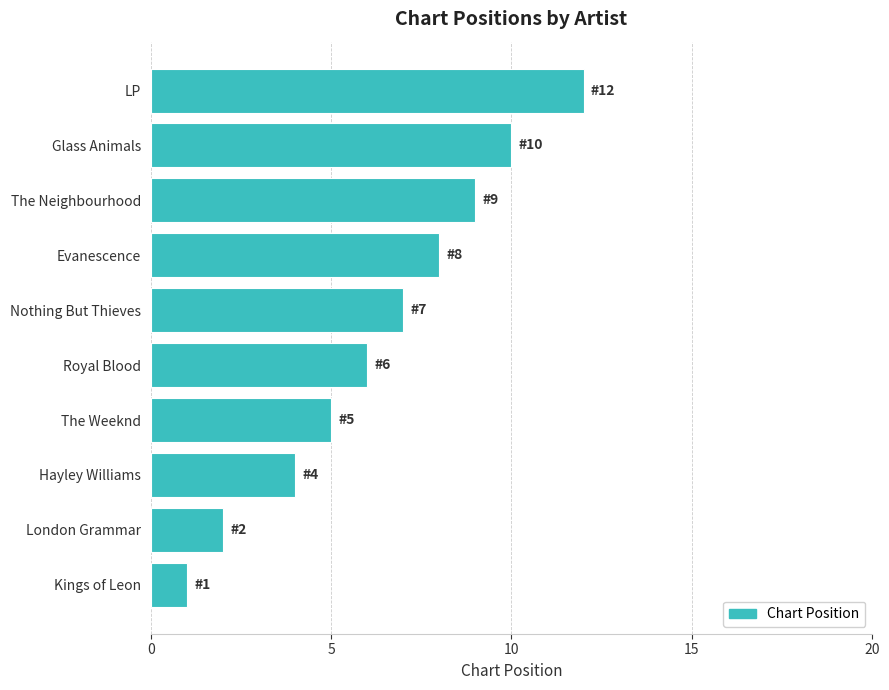

At which category does the chart reach its minimum across all series?

Kings of Leon